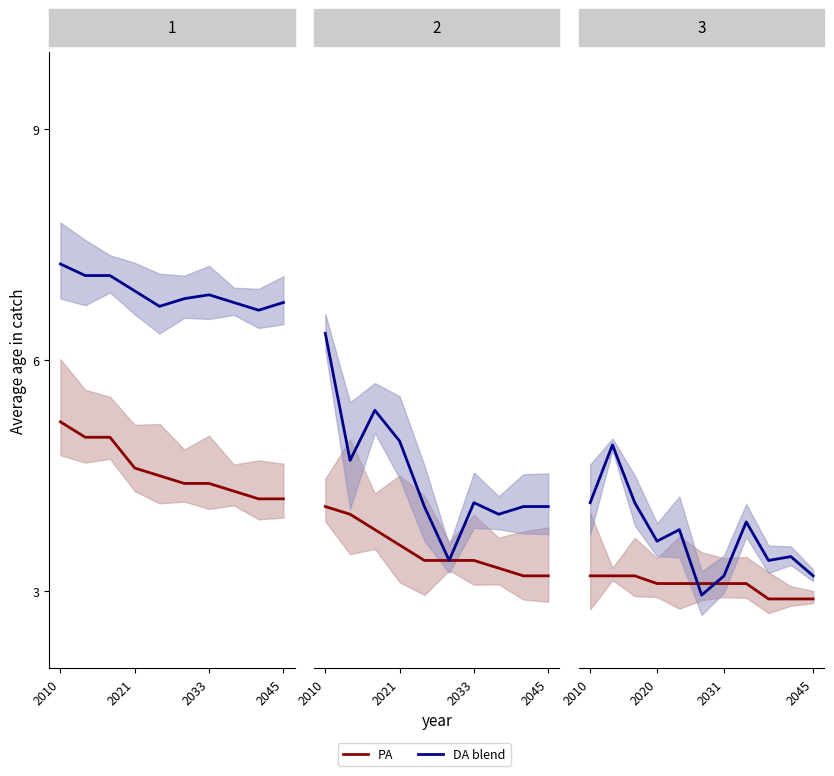

Rank the series by their maximum value, from highest to lowest.

DA blend, PA